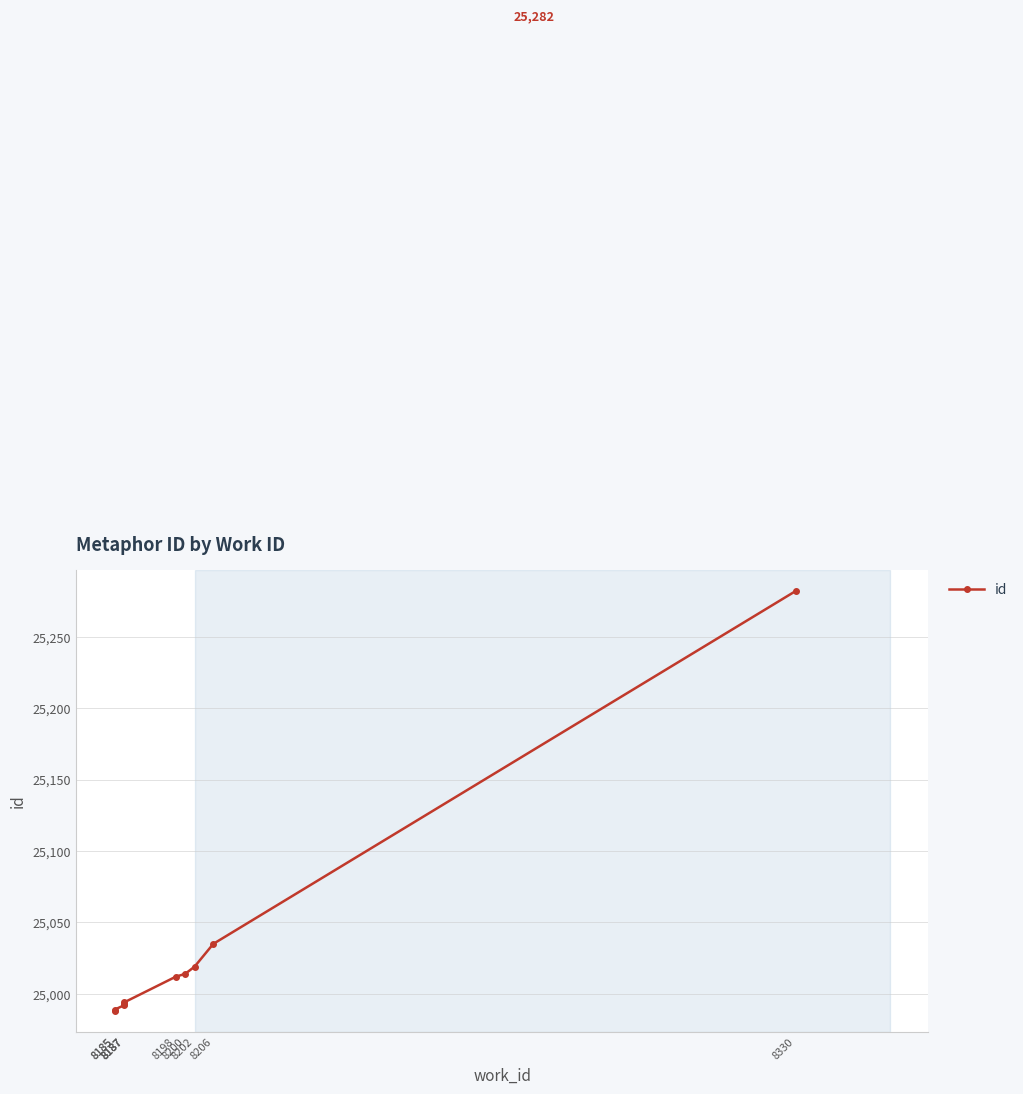

Reading left to right, transcribe all the data shown in this chart.

24988	24989	24992	24993	24994	25012	25014	25019	25035	25282